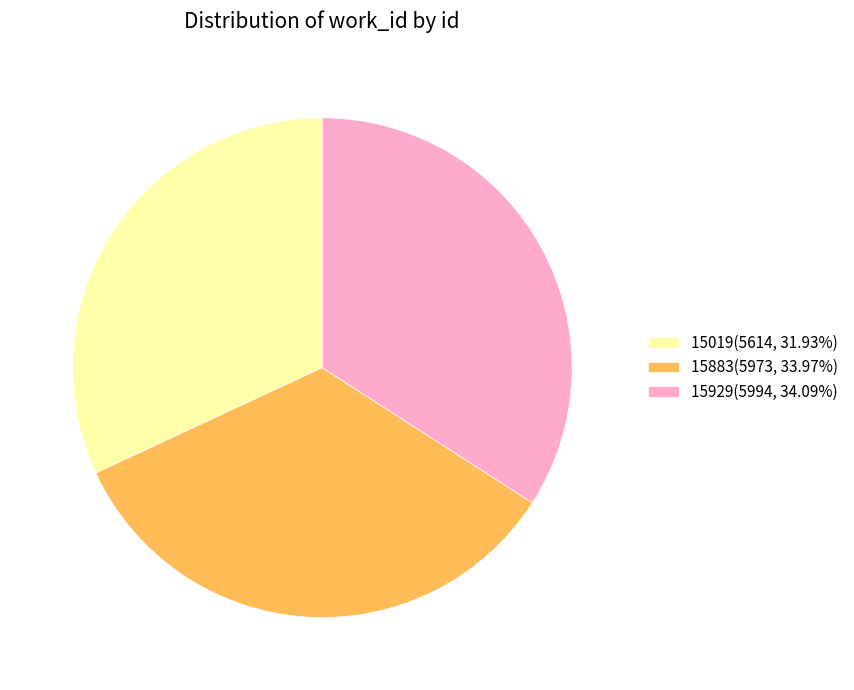

Count the number of slices in the pie.

3